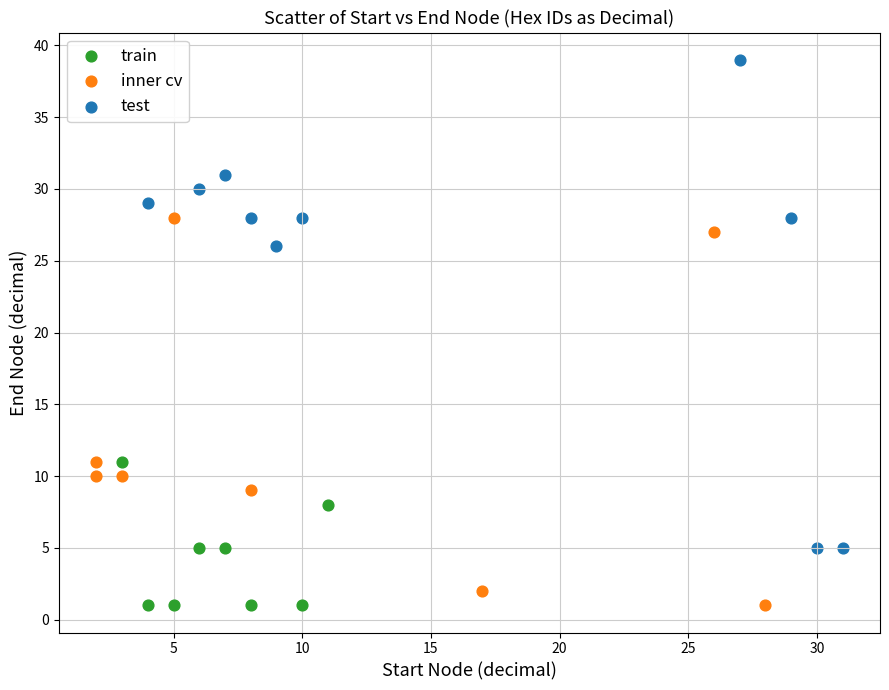

Which series reaches the maximum Y coordinate?

test